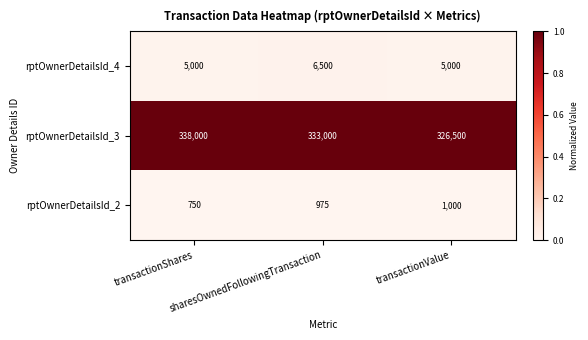

How many rptOwnerDetailsId_3 values are between 326500 and 338000?

3